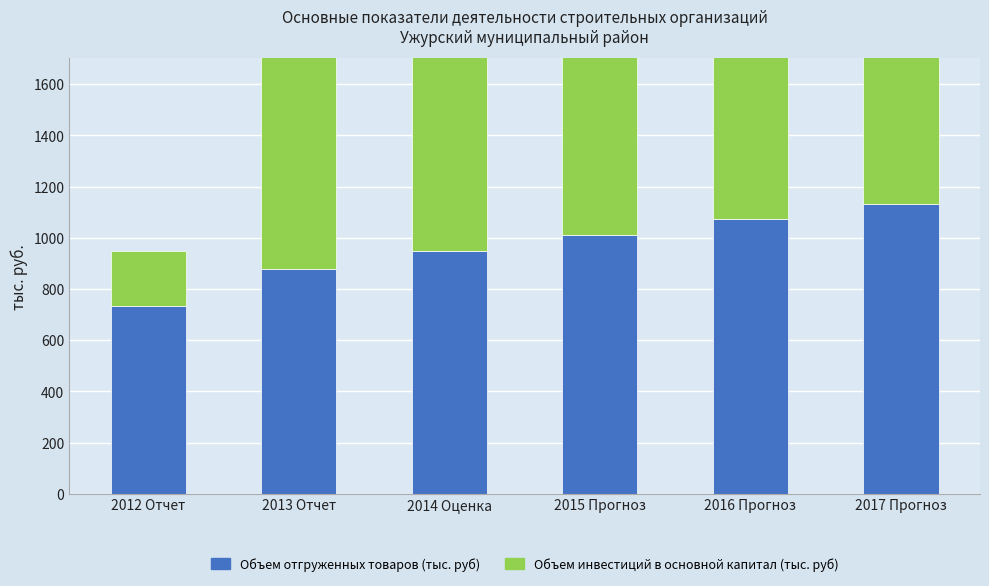

What is the total value across all series at 2016 Прогноз?

2516.5